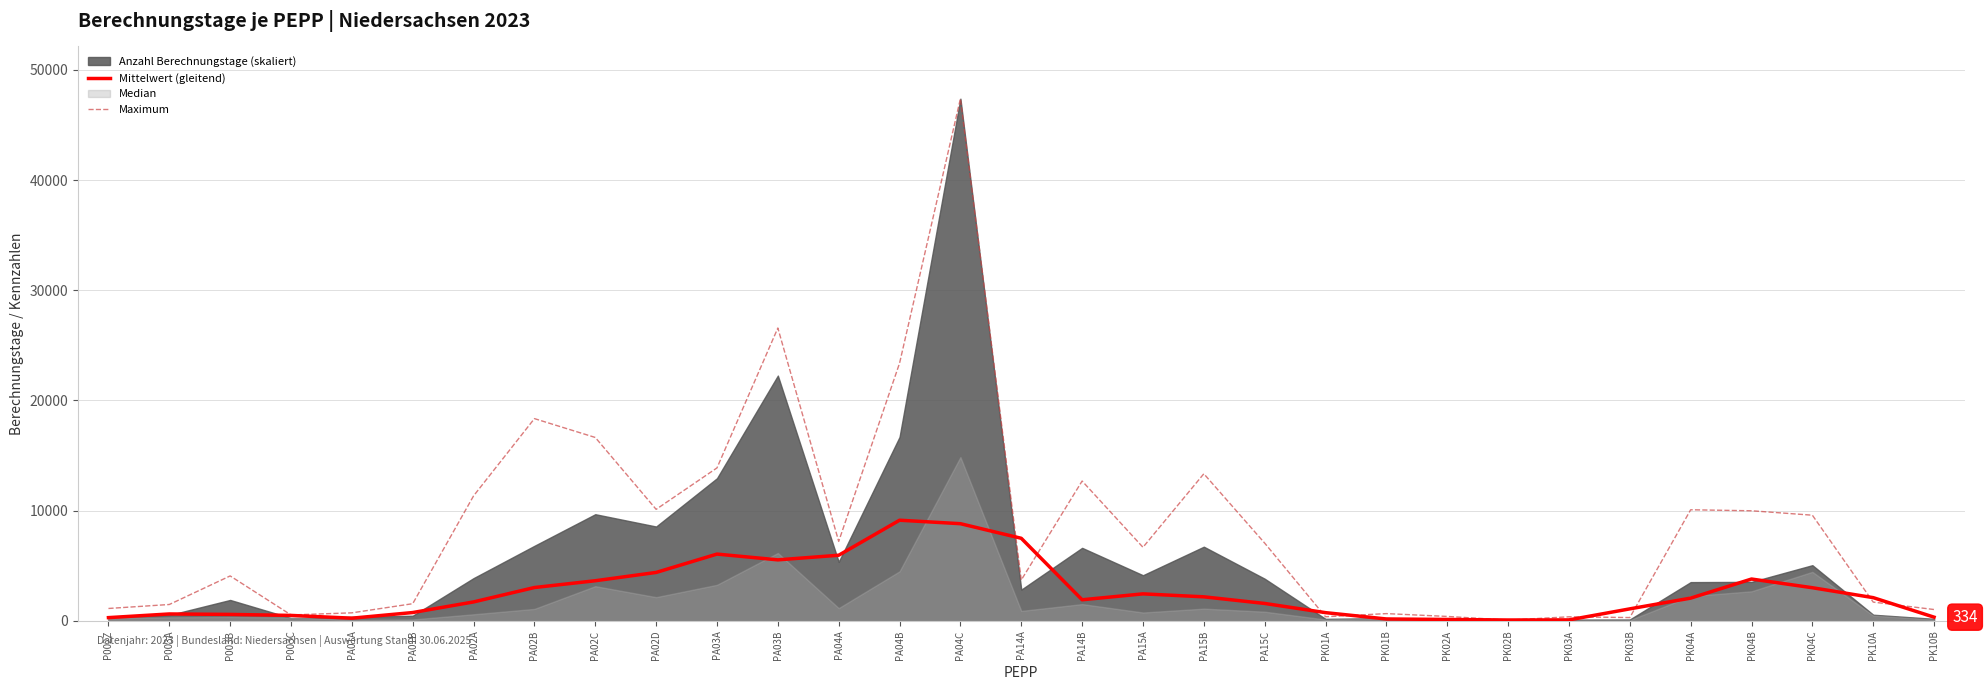

What is the difference between the Mittelwert (gleitend) values at PA14A and PA04B?

1639.4